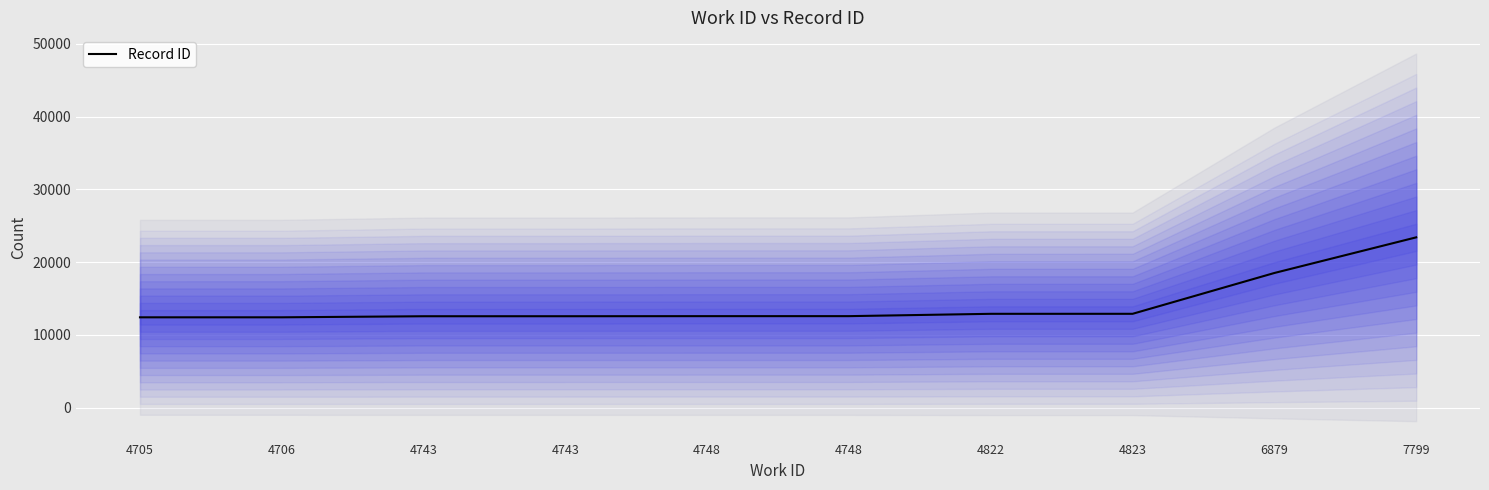

What is the change in value from 4748 to 4823?

+321